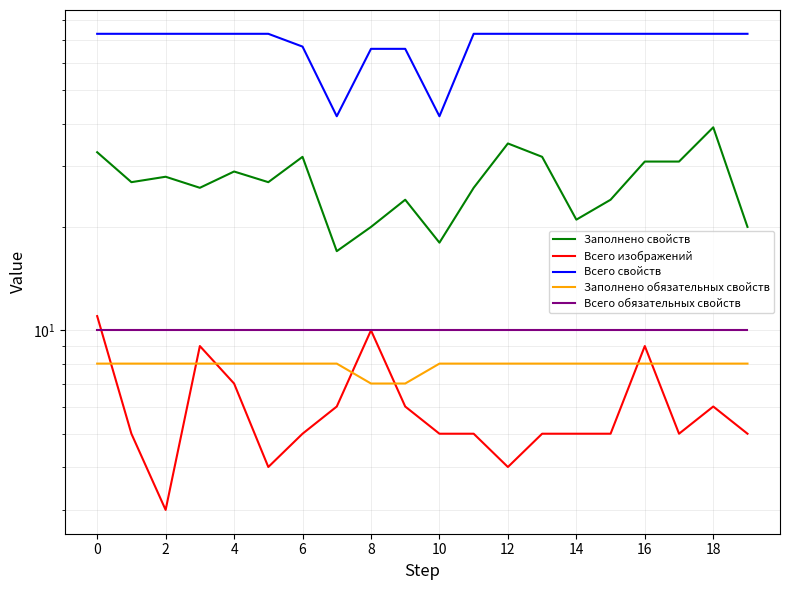

Is it true that Всего изображений equals 14 at 16?

False